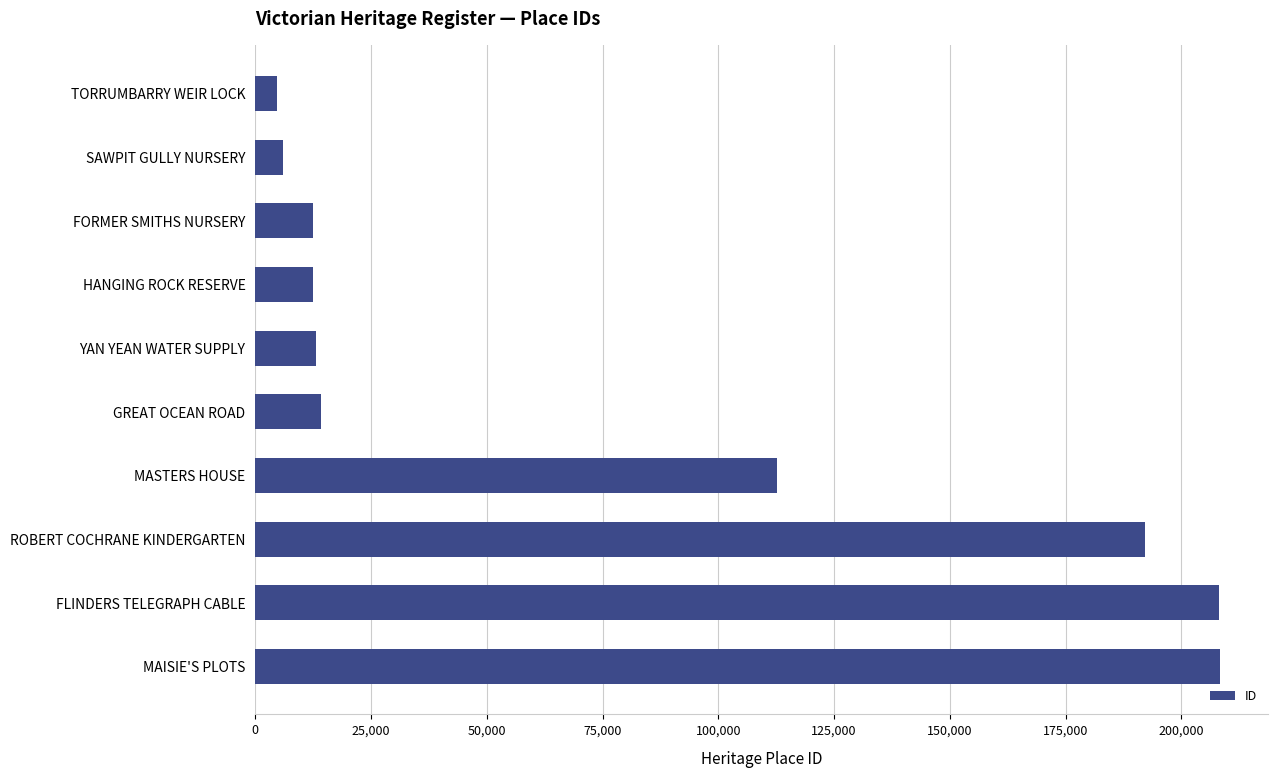

At which label is the value closest to 106499?

MASTERS HOUSE